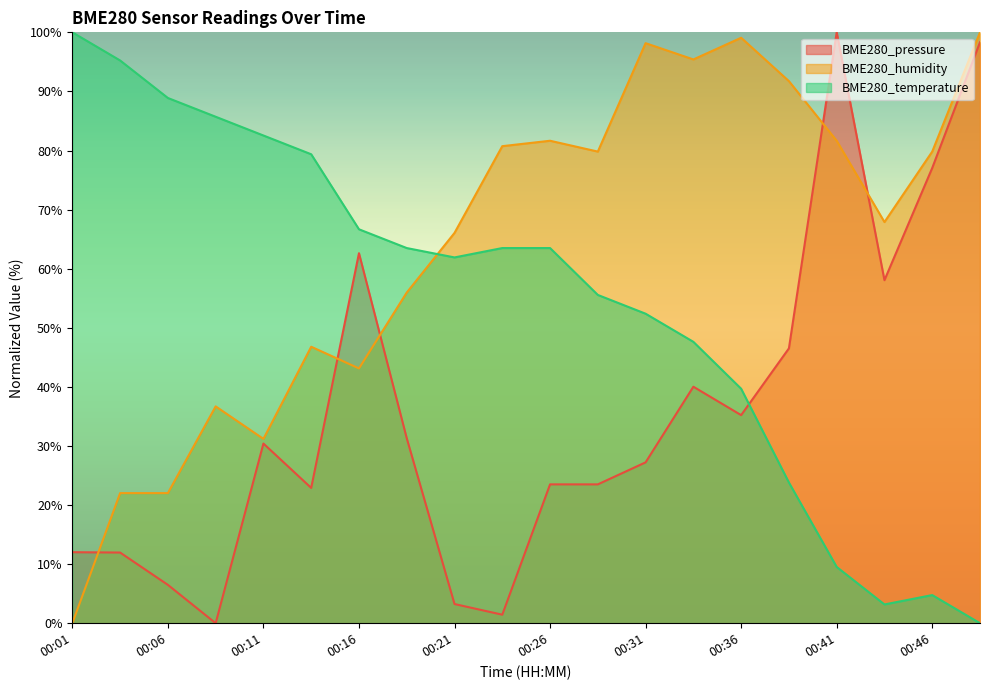

Which series has the widest spread of values?

BME280_pressure